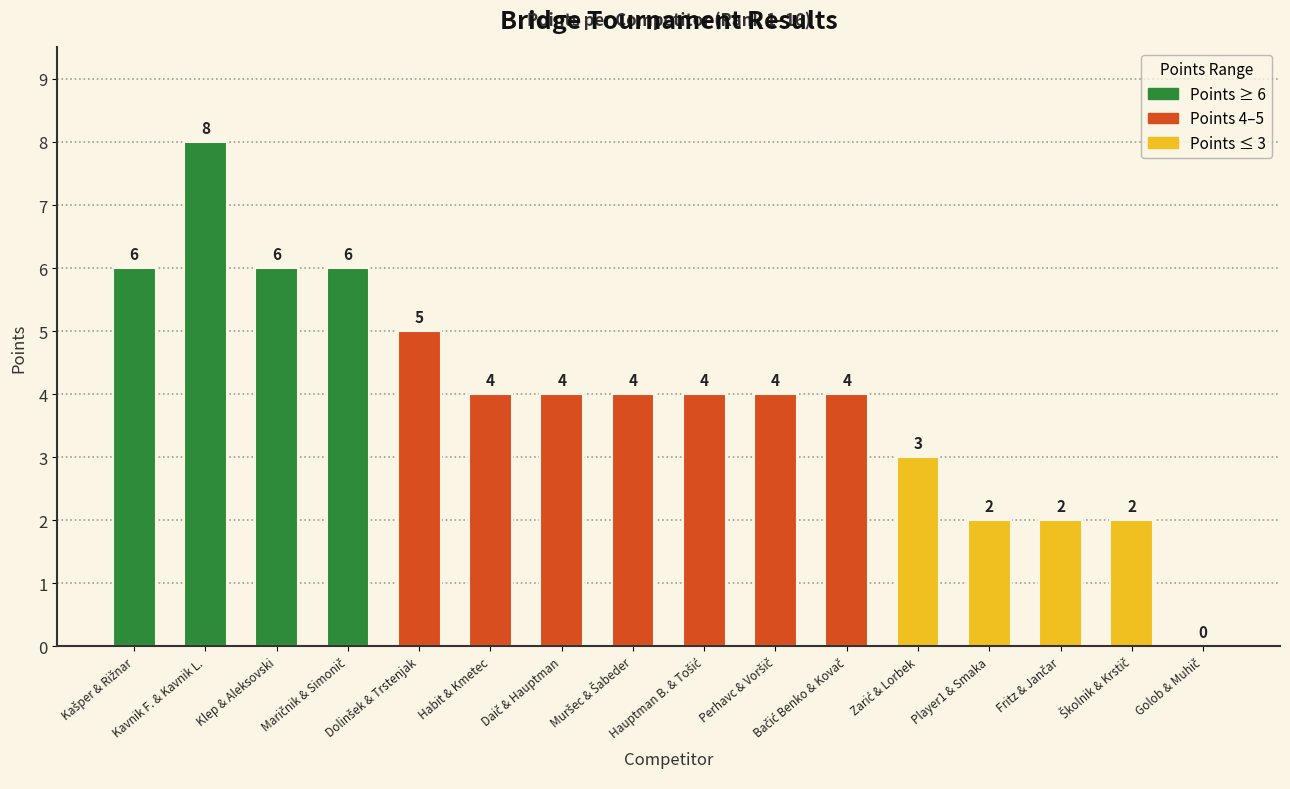

Reading right to left, extract all data points from this chart.

0	2	2	2	3	4	4	4	4	4	4	5	6	6	8	6